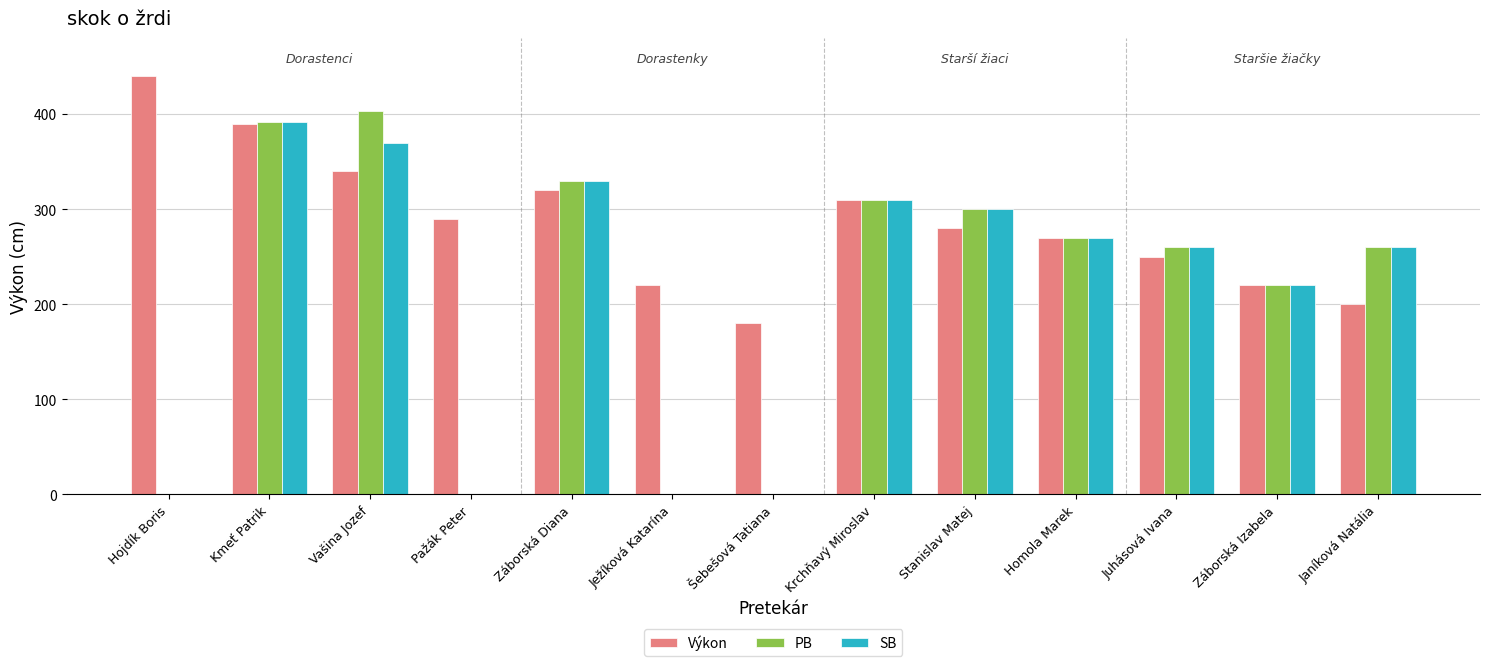

Is the value of SB at Záborská Izabela greater than the value of Výkon at Krchňavý Miroslav?

No